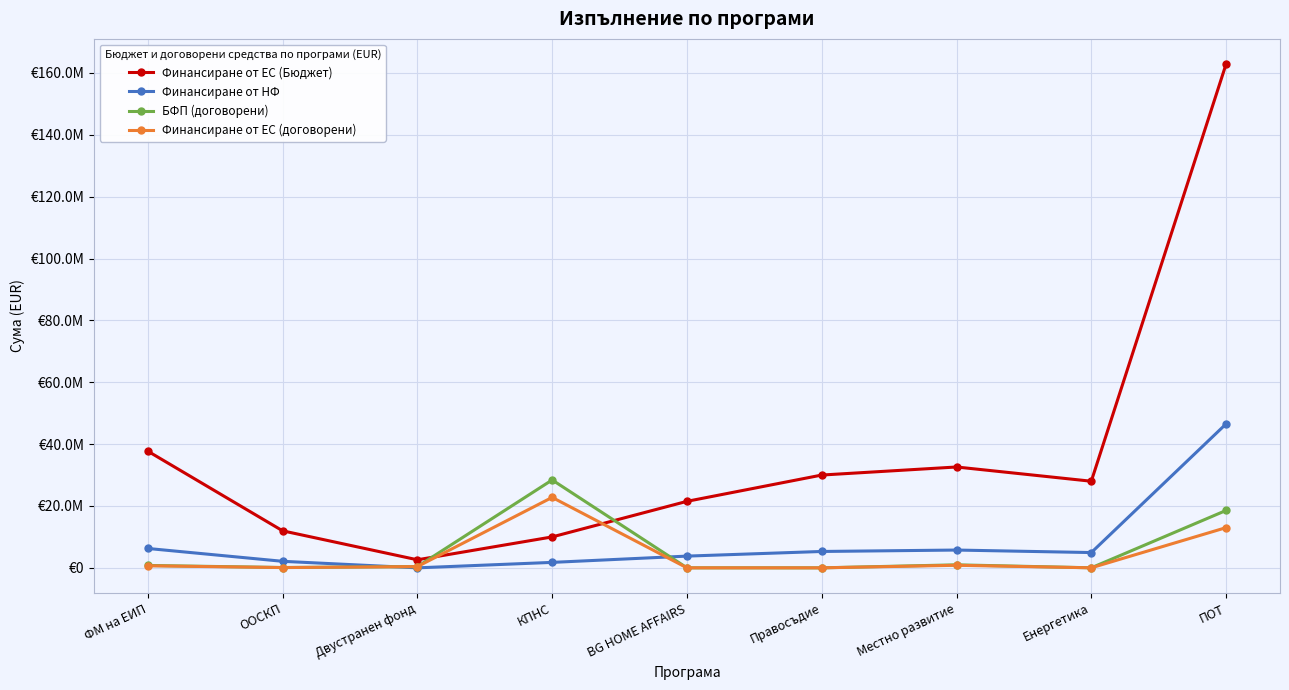

True or false: Финансиране от ЕС (Бюджет) and Финансиране от НФ cross at least once.

False